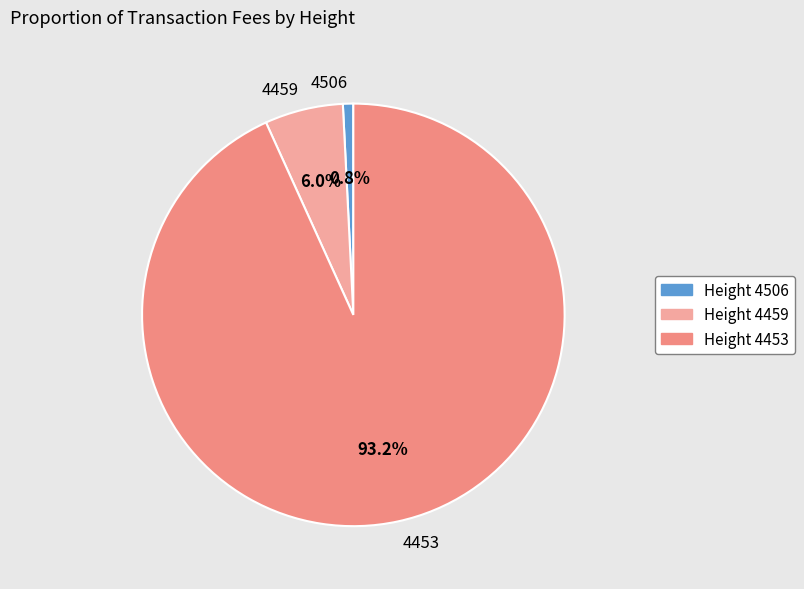

What is the majority slice?

4453